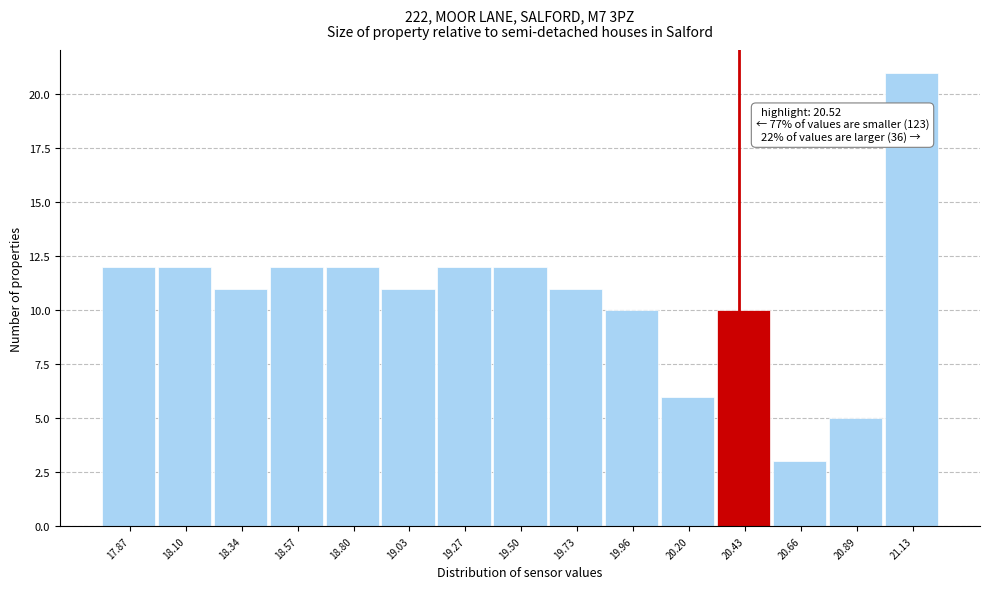

Reading left to right, extract all data points from this chart.

12	12	11	12	12	11	12	12	11	10	6	10	3	5	21